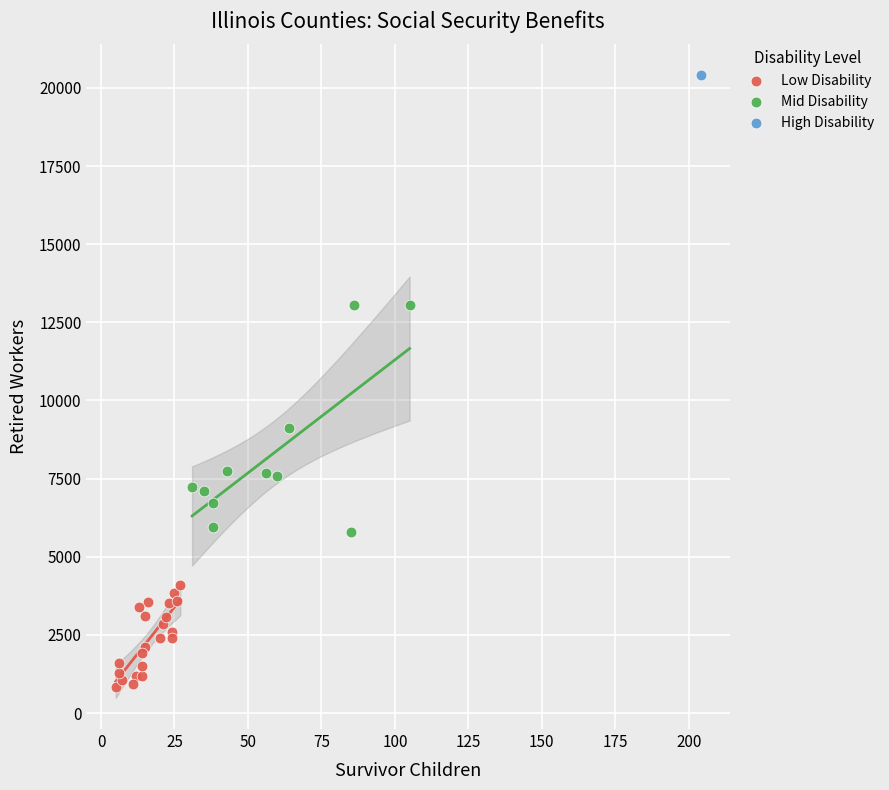

What are all the series names shown in the legend?

Low Disability, Mid Disability, High Disability